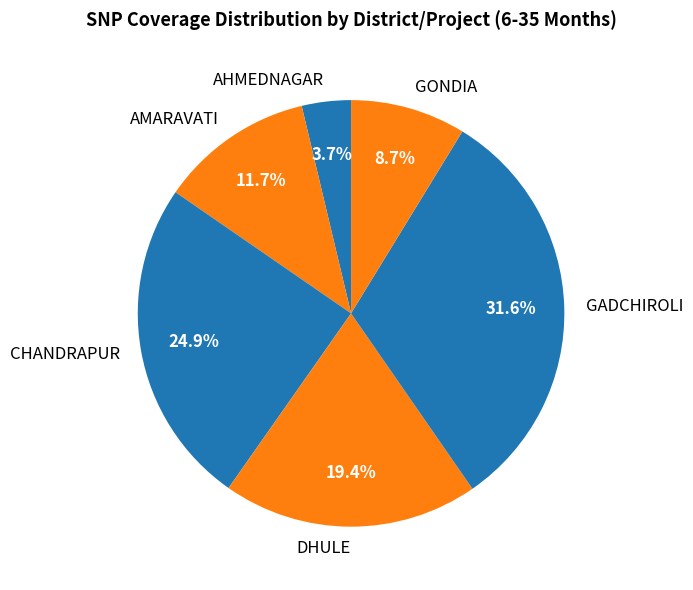

How many slices are in this pie chart?

6